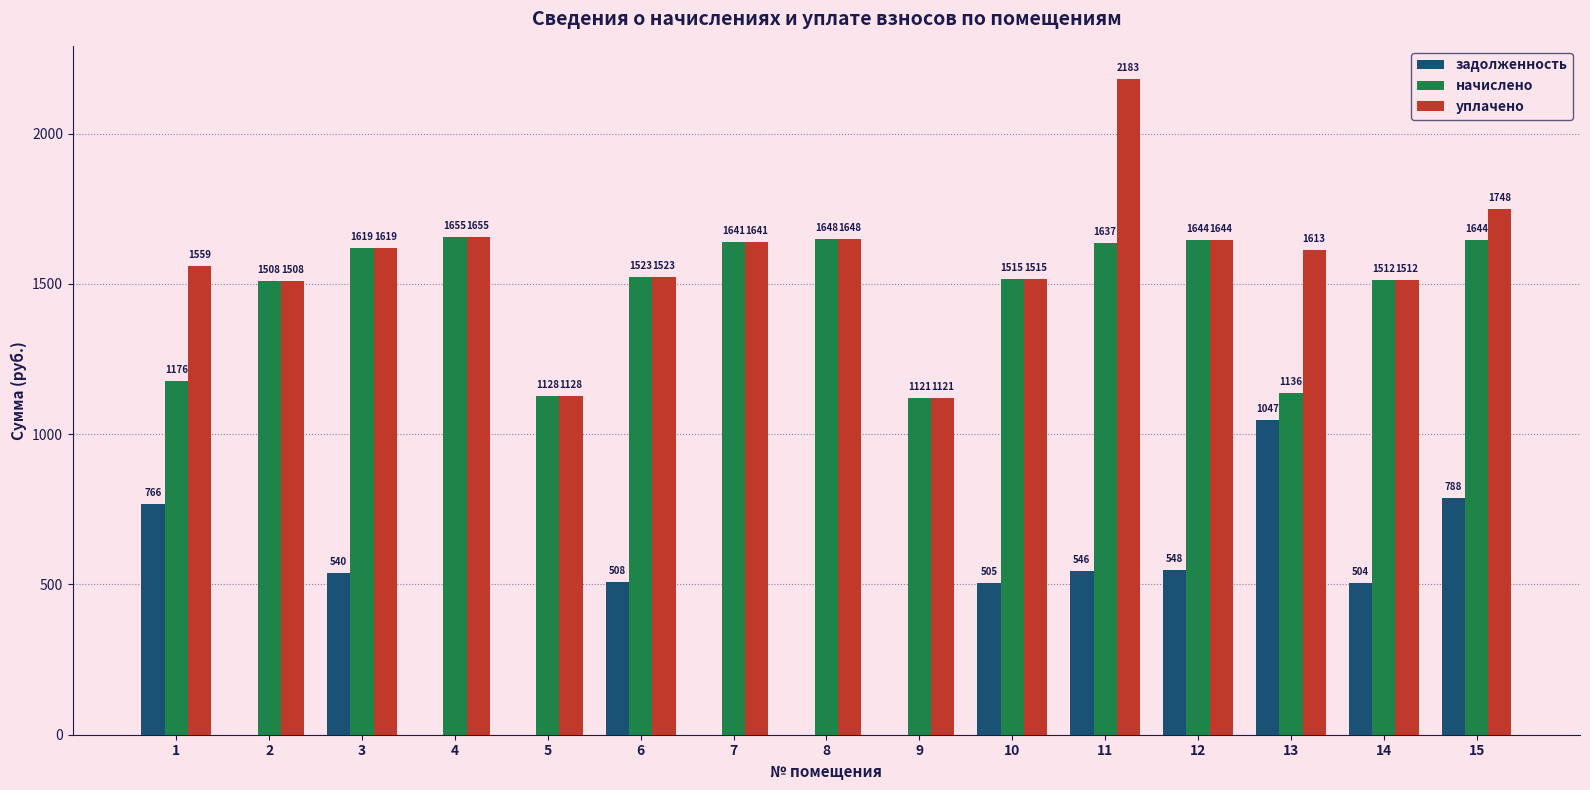

At which label does задолженность reach its peak?

13